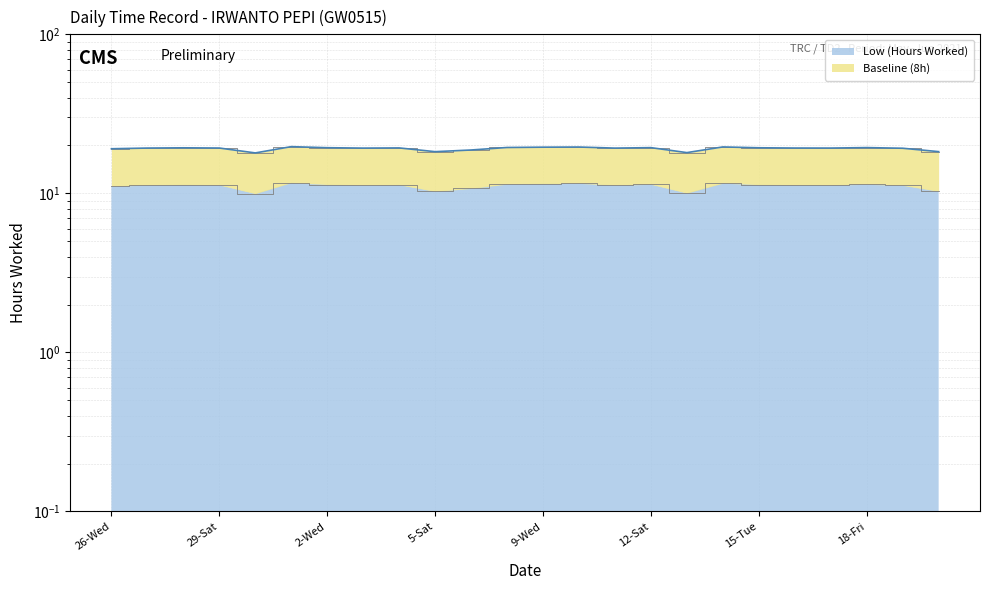

Reading left to right, list all the values displayed in this chart.

11.1	11.3	11.3	11.3	10.0	11.7	11.4	11.3	11.3	10.3	10.7	11.4	11.5	11.6	11.3	11.4	10.0	11.6	11.3	11.3	11.3	11.4	11.2	10.3